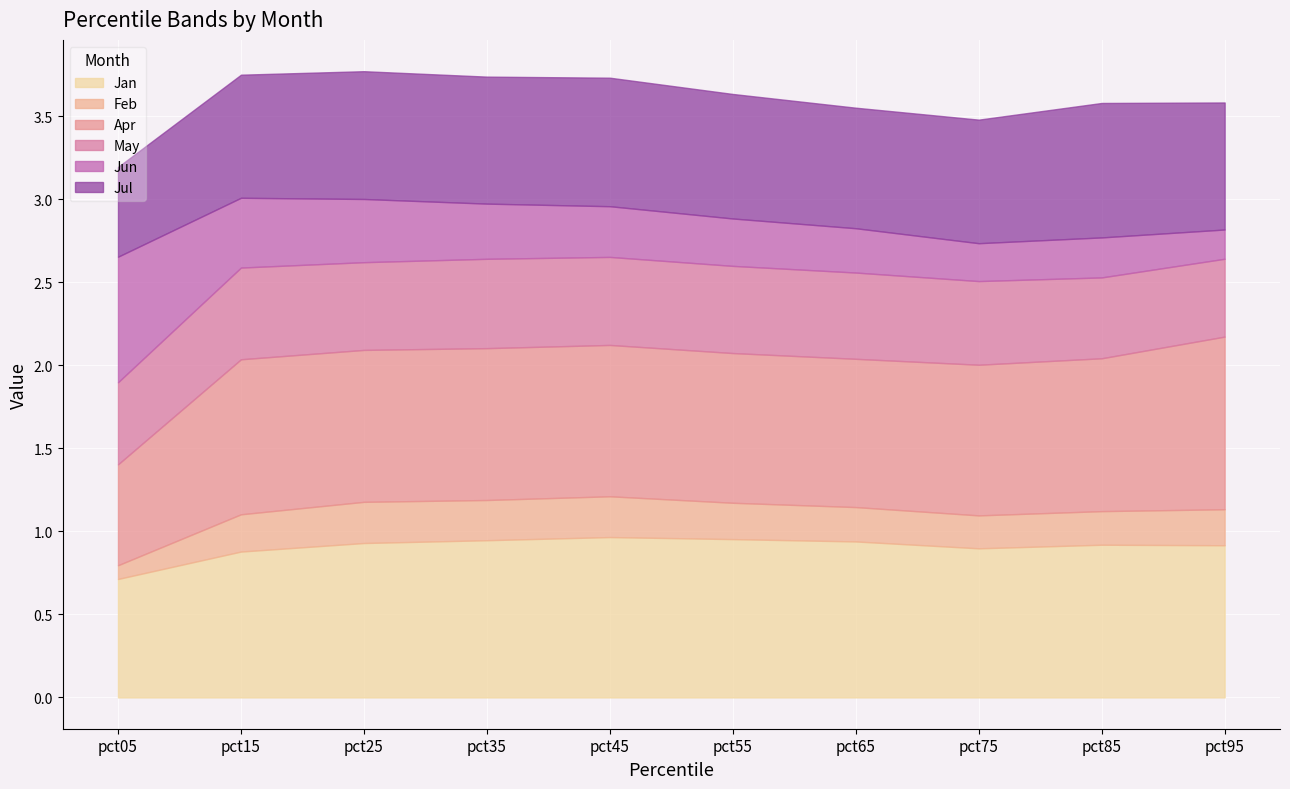

The value of Apr at pct75 is 0.9. True or false?

True